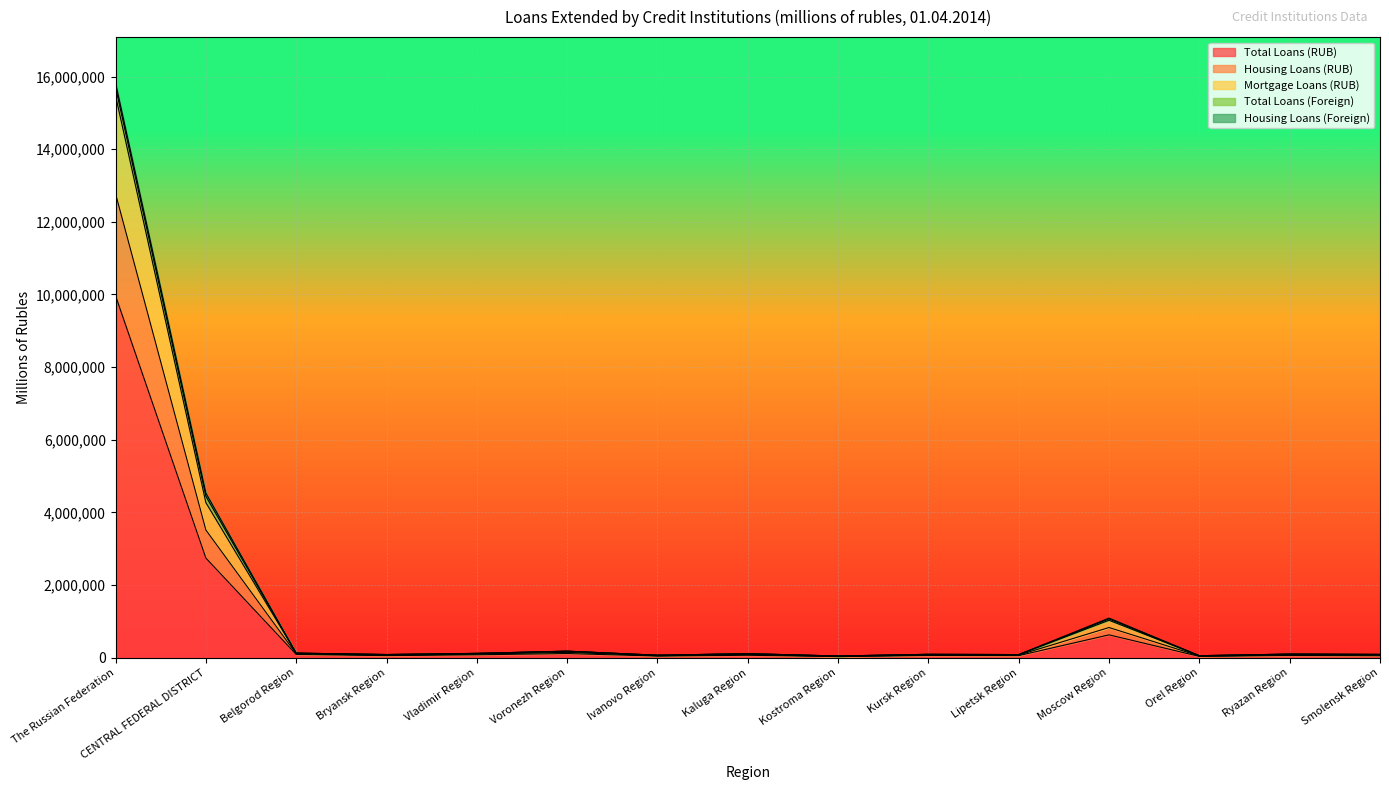

At which label does Total Loans (RUB) reach its peak?

The Russian Federation